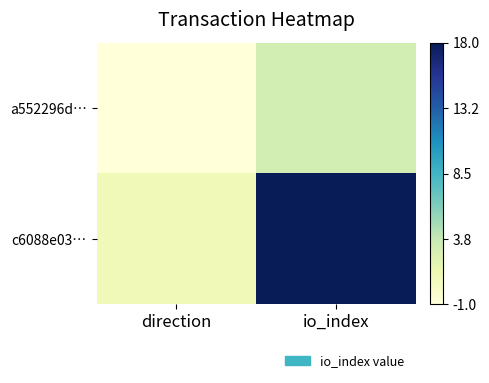

Which series has the widest spread of values?

c6088e03…